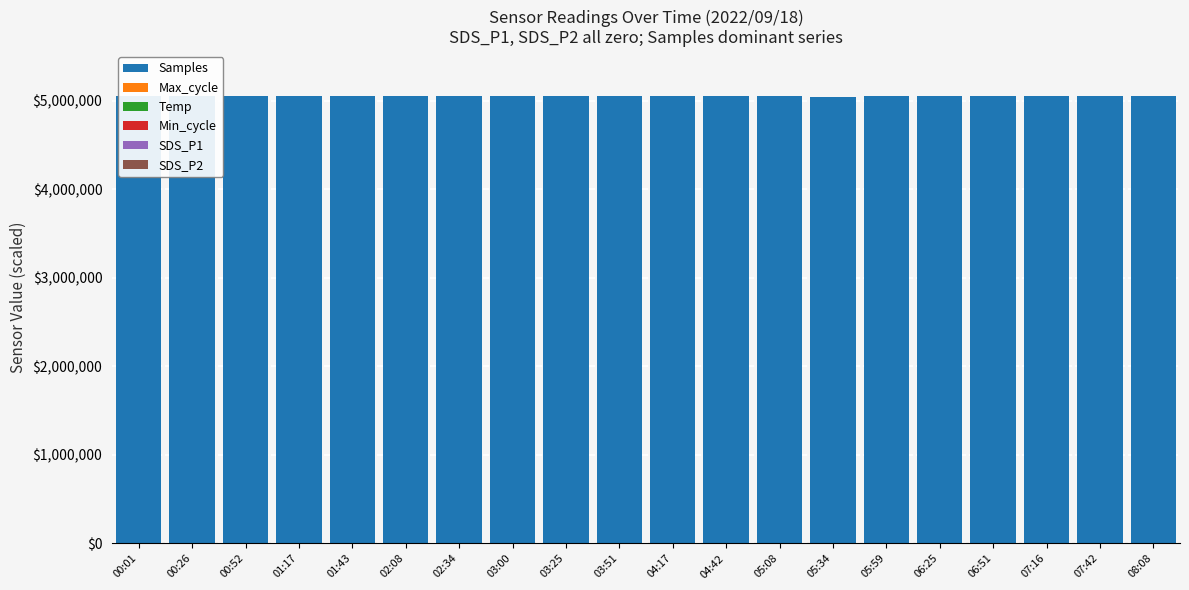

Does the chart contain stacked bars?

No